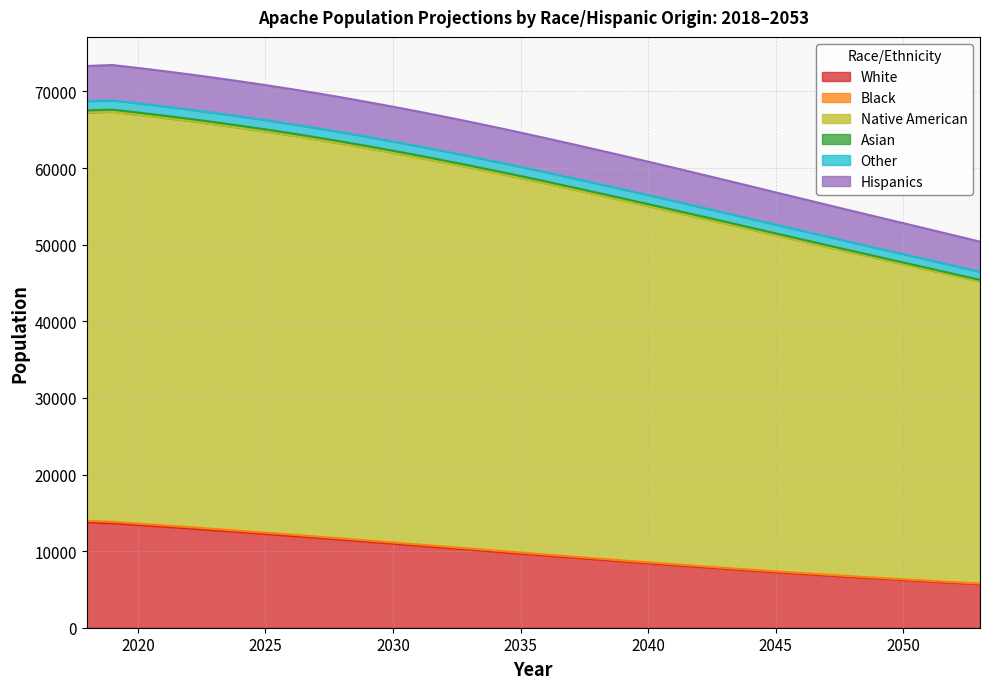

What is the difference between the highest and lowest values at 2031?

56671.4